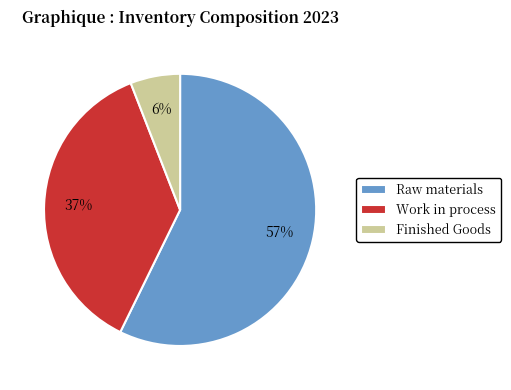

Is the sum of Finished Goods and Raw materials greater than half?

Yes